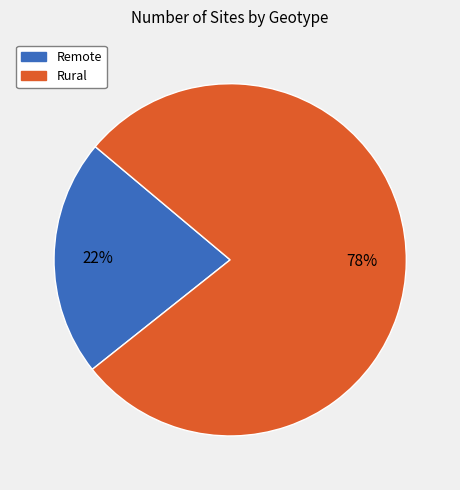

To the nearest percent, what is the difference between the largest and smallest slice percentages?

56%